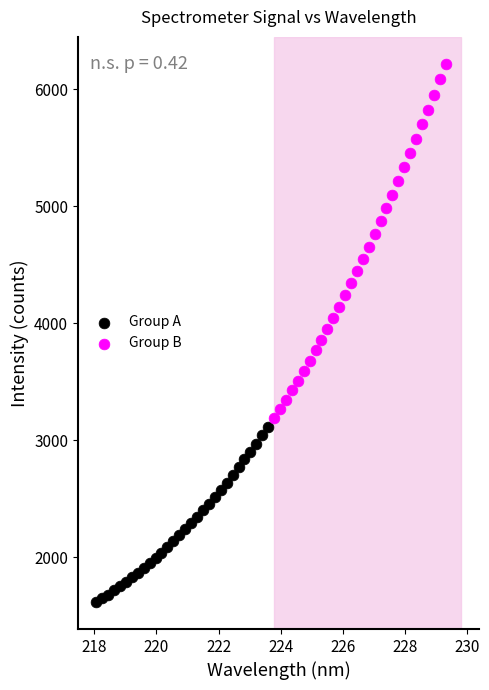

Which series has the largest Y range (max minus min)?

Group B